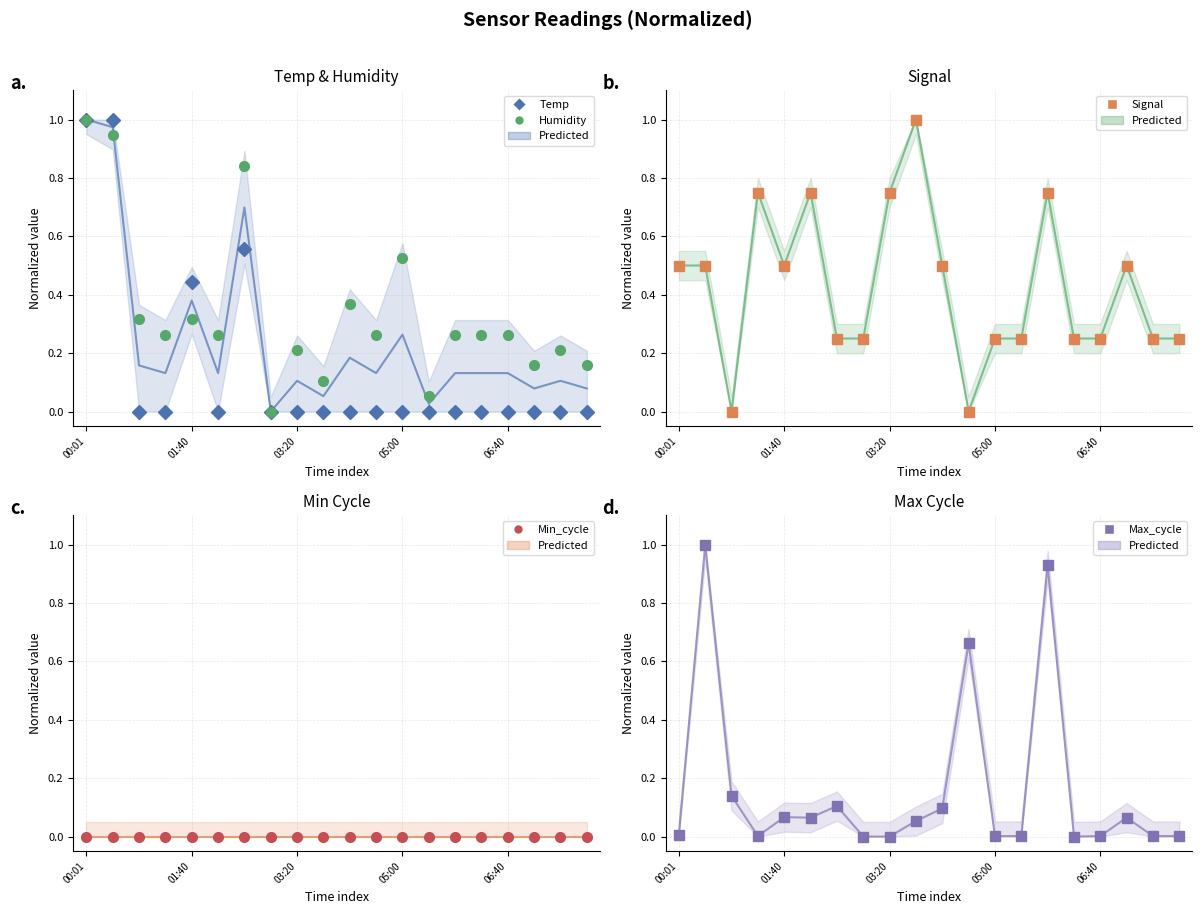

Which series has the largest range (max minus min)?

Temp